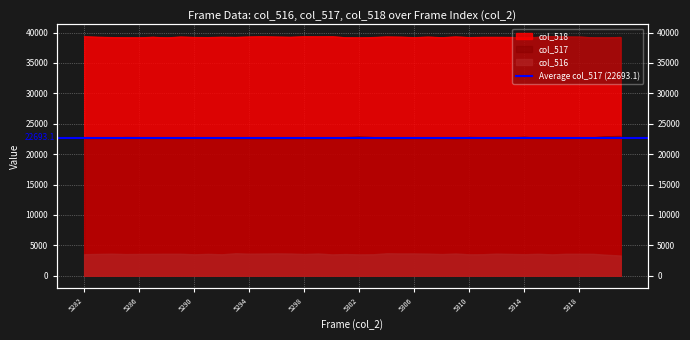

Count the number of categories in the chart.

40